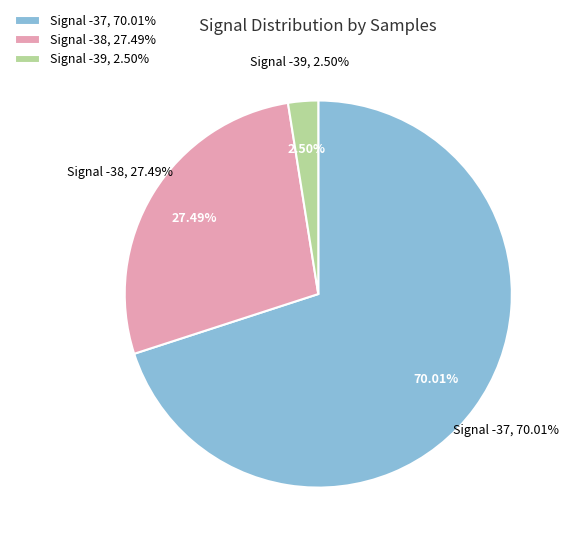

Is -38 the majority of the pie?

No